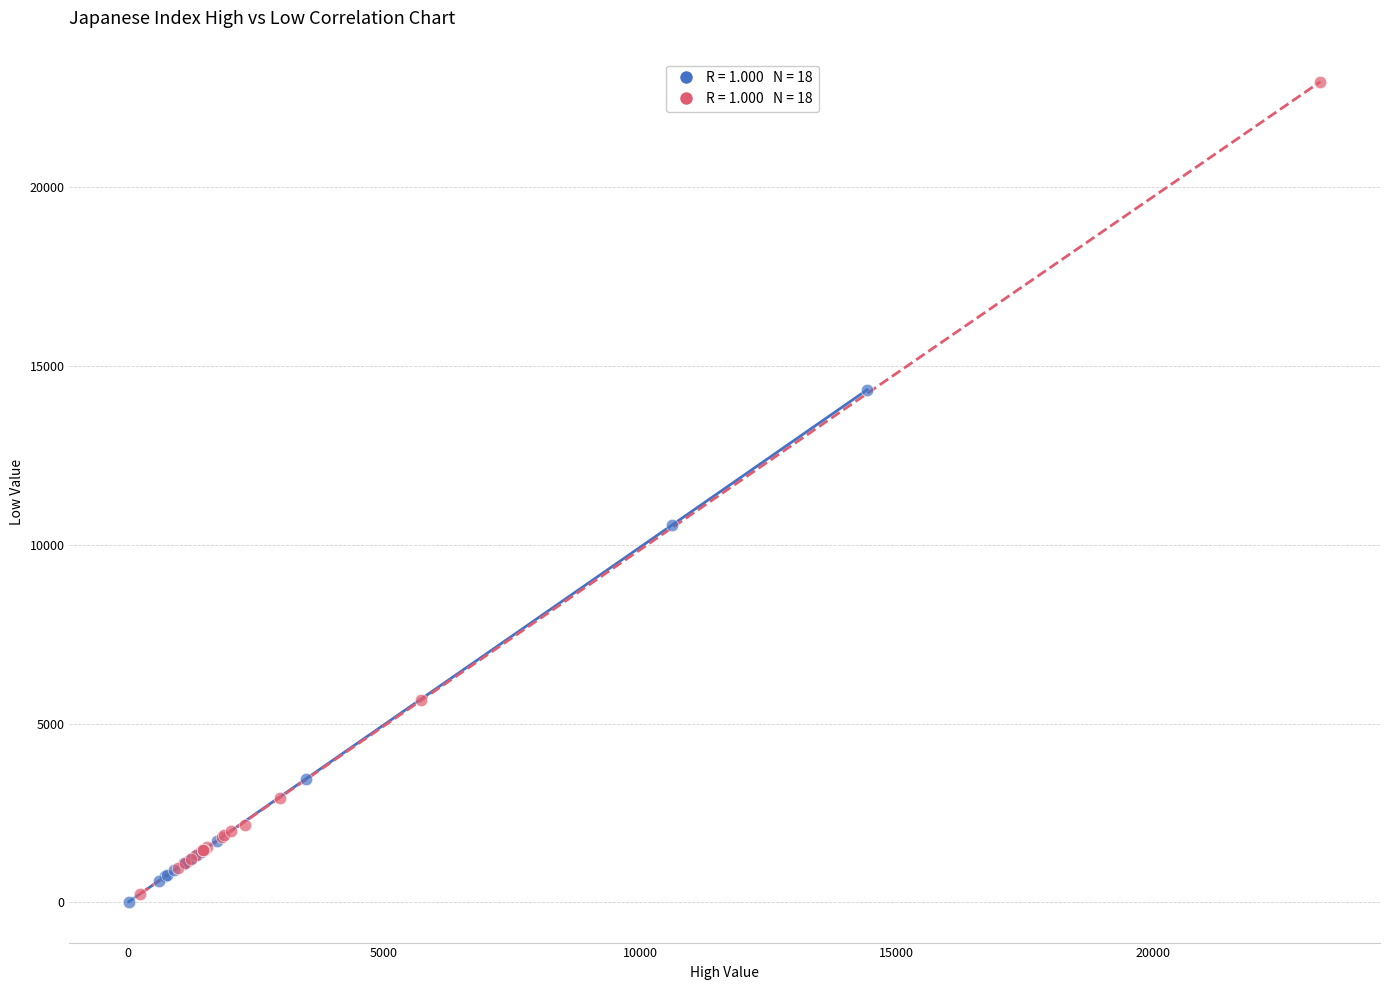

Which series contains the highest Y value?

Low Group